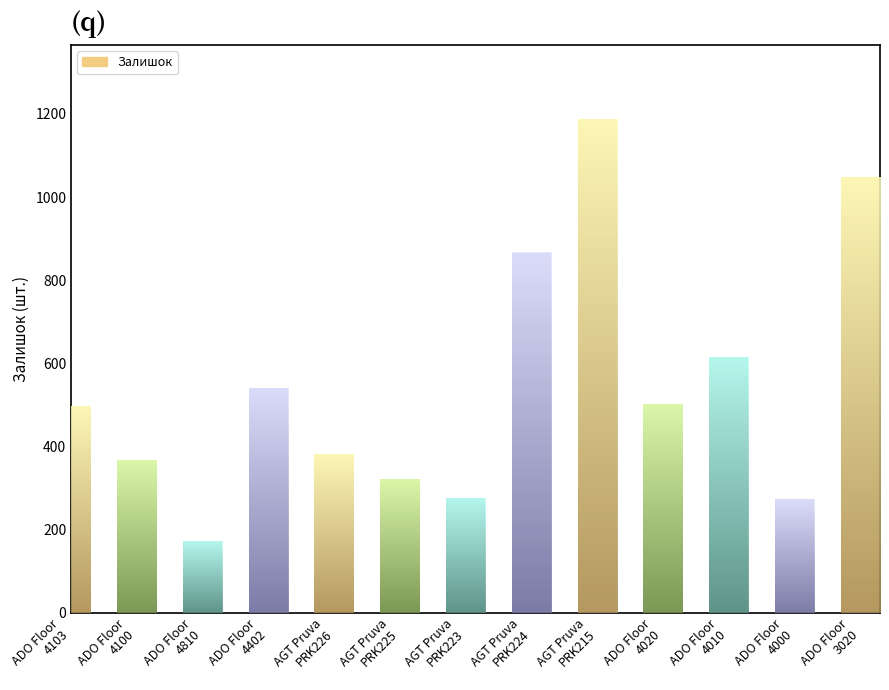

What is the maximum value shown in the chart?

1188